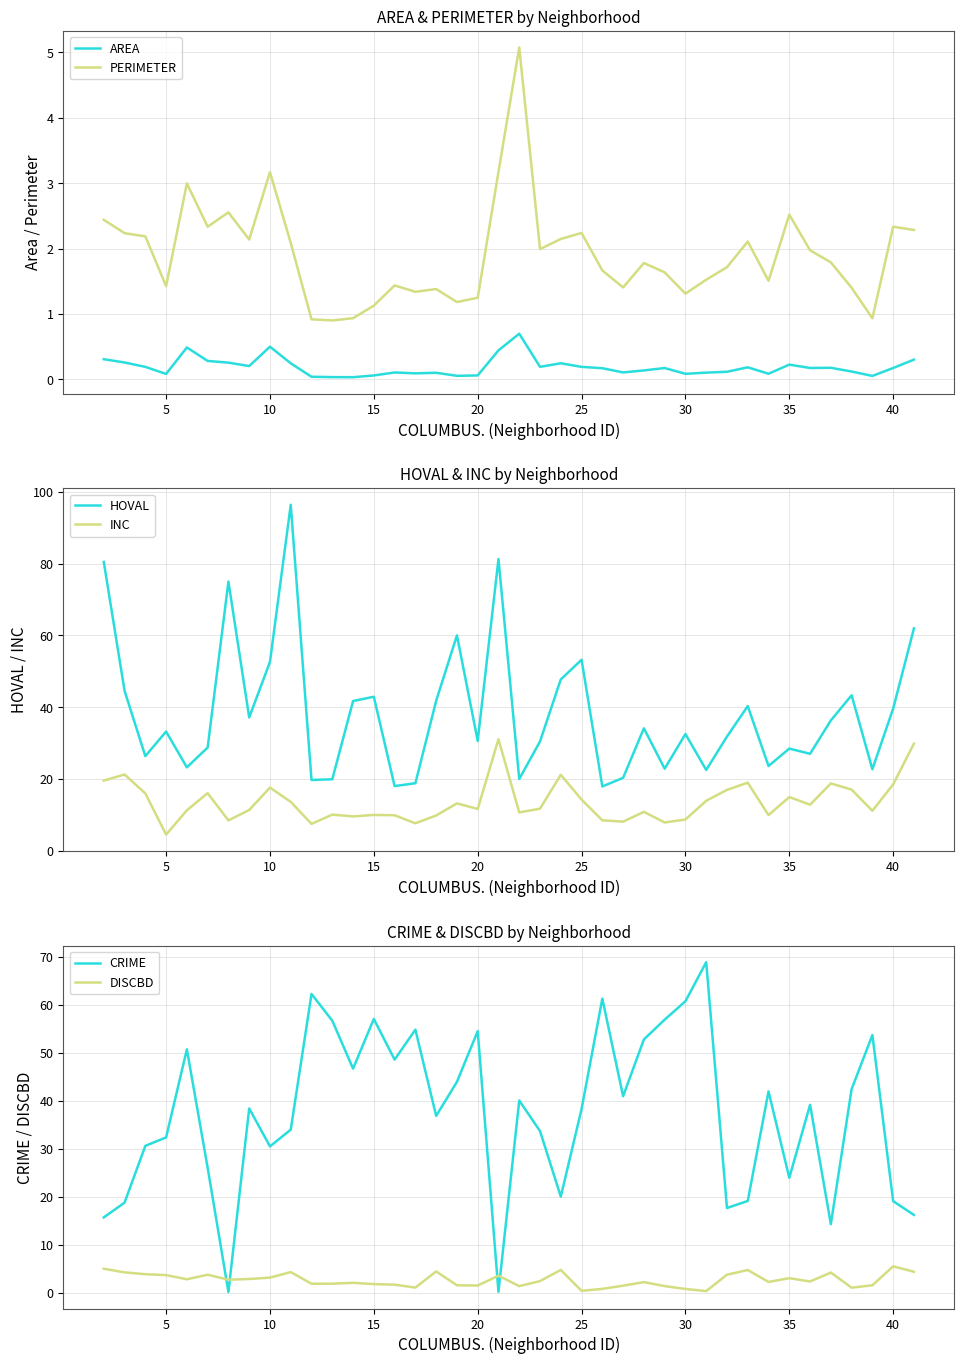

How many lines are shown in the chart?

6